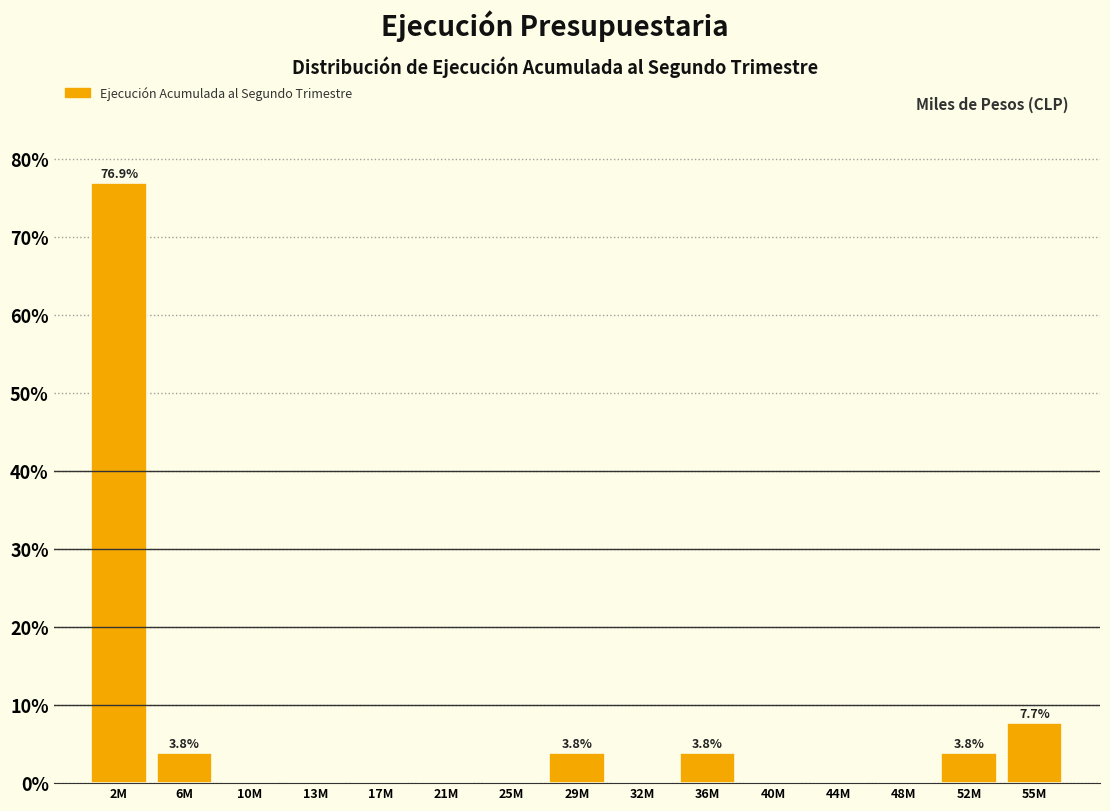

Reading right to left, list all the values displayed in this chart.

55M=7.7	52M=3.8	48M=0.0	44M=0.0	40M=0.0	36M=3.8	32M=0.0	29M=3.8	25M=0.0	21M=0.0	17M=0.0	13M=0.0	10M=0.0	6M=3.8	2M=76.9